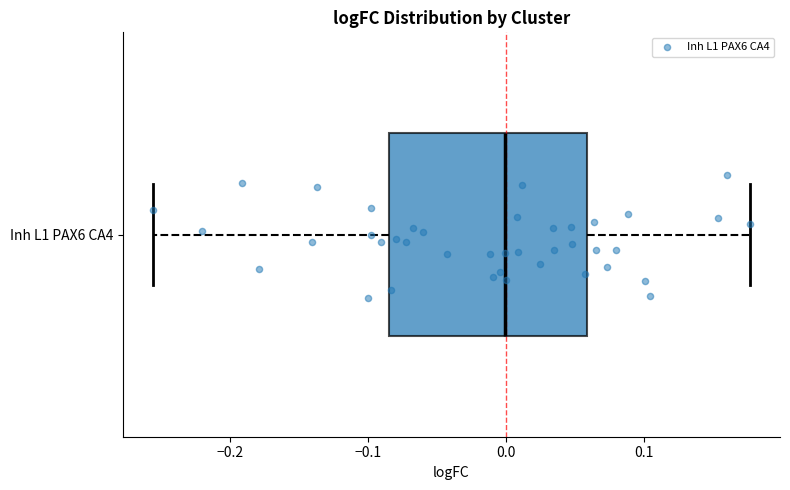

Where does the median line of the box for Inh L1 PAX6 CA4 sit on the x-axis? The values are not printed on the chart, so give them approximately, as read against the axis.

0.00